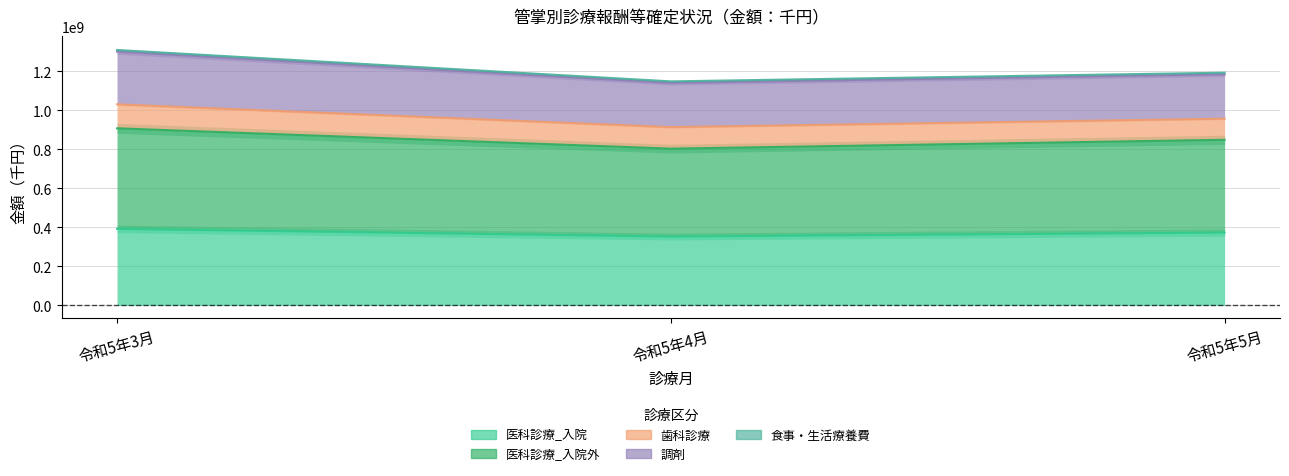

What is the label of the 3rd point from the left?

令和5年5月